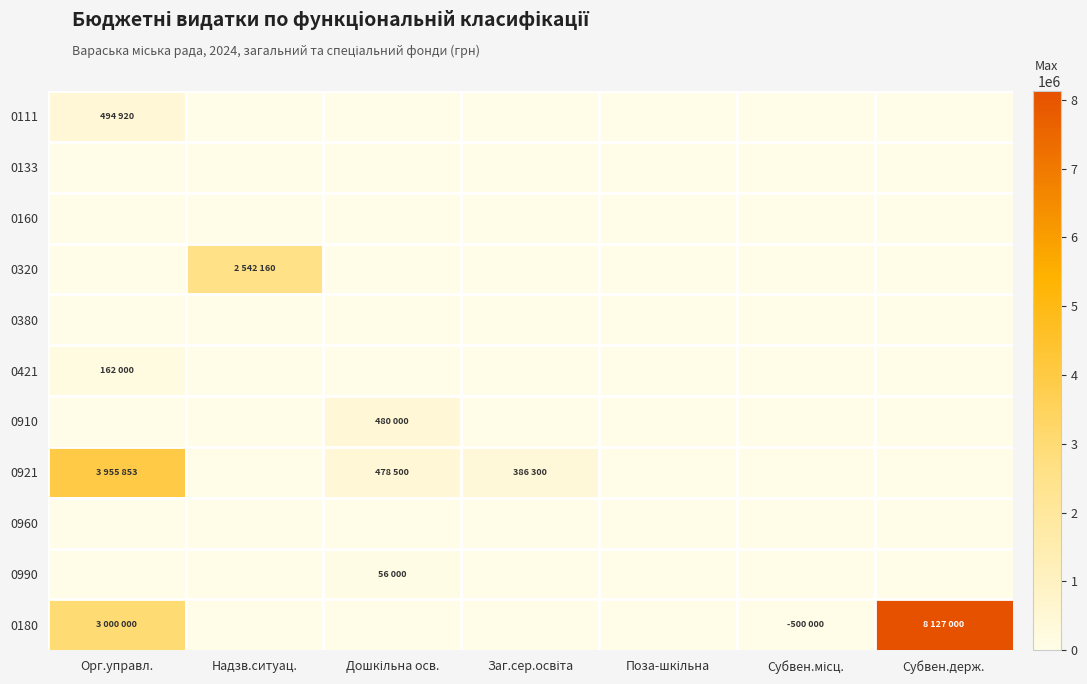

Which series changed the most between Надзв.ситуац. and Дошкільна осв.?

0320